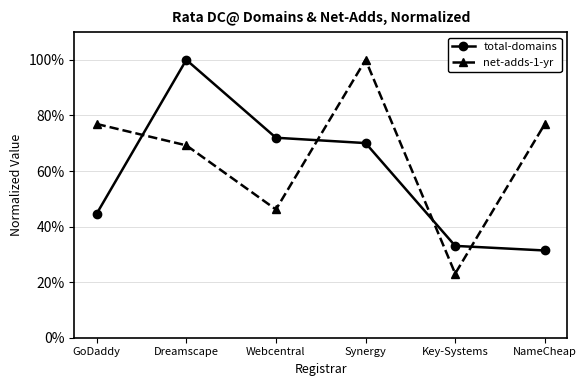

What position from the left is Key-Systems?

5